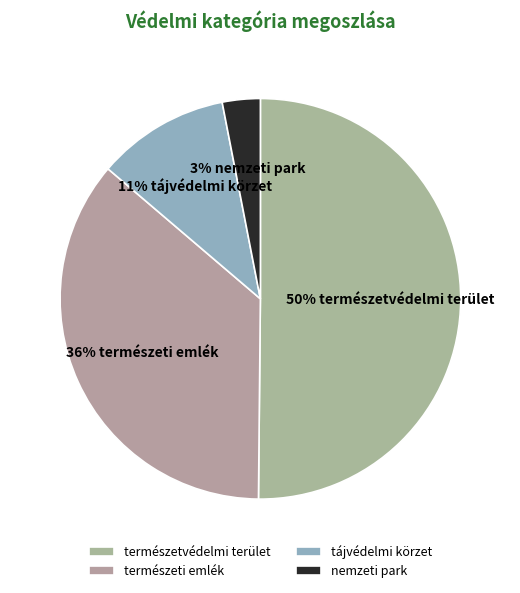

The nemzeti park slice represents 1% of the pie. True or false?

False